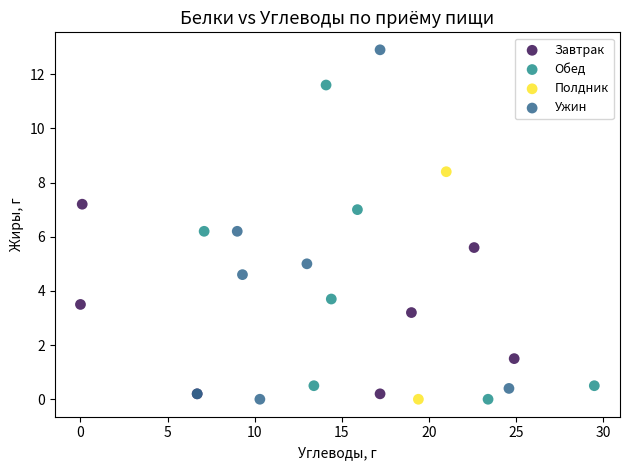

What are all the series names shown in the legend?

Завтрак, Обед, Полдник, Ужин